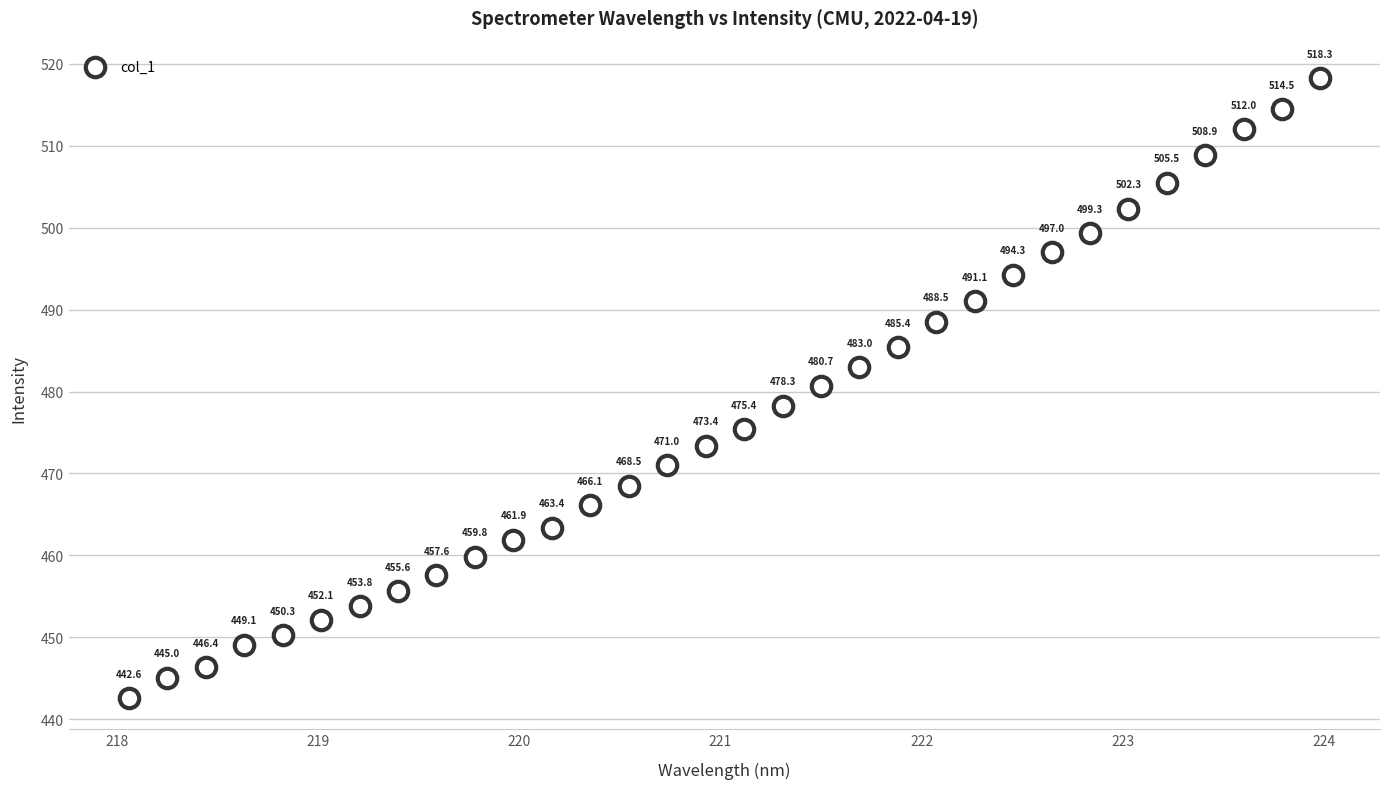

What is the range of Y values (max minus min)?

75.7